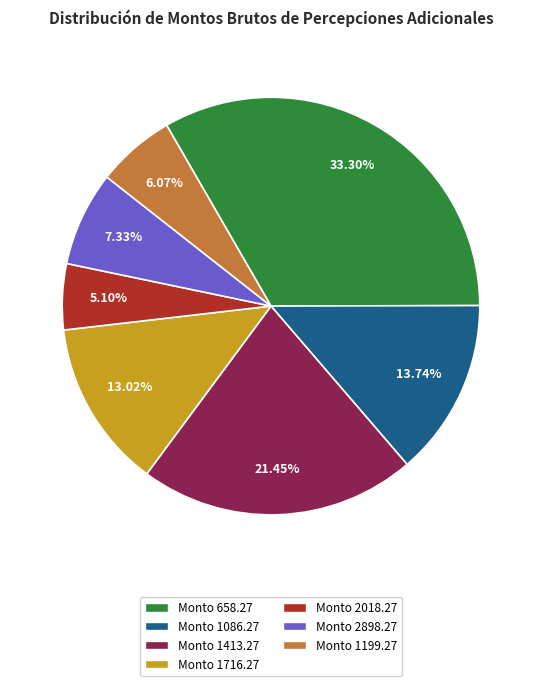

To the nearest percent, what is the difference between the largest and smallest slice percentages?

28%